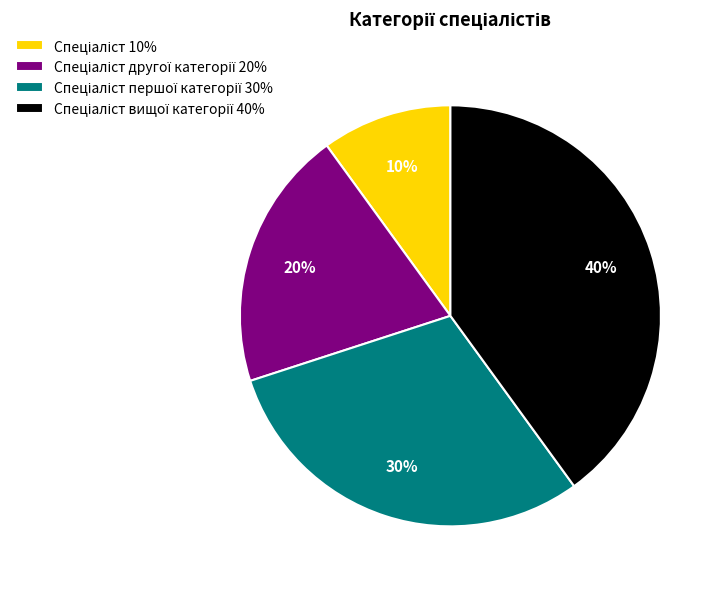

To the nearest percent, what is the difference between the largest and smallest slice percentages?

30%